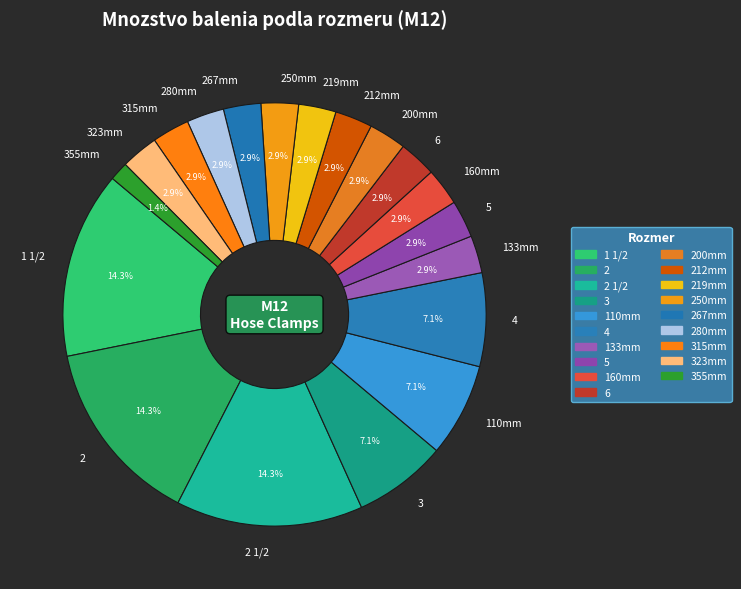

Is 2 the majority of the pie?

No